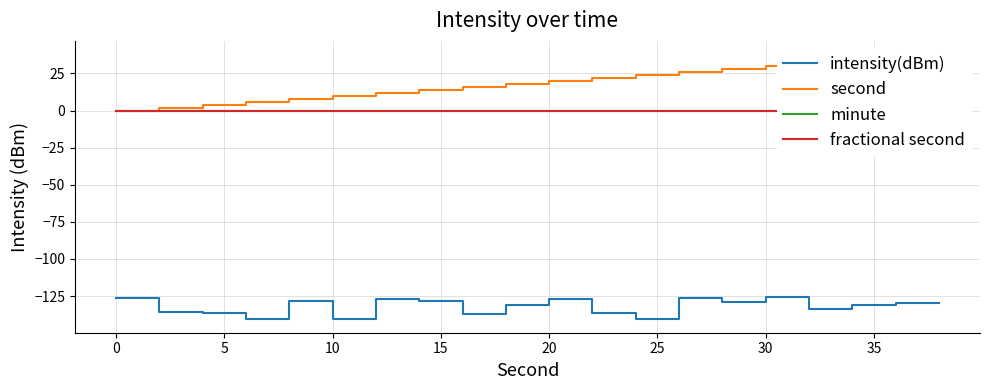

Reading left to right, list all the values displayed in this chart.

intensity(dBm): -126.4	-135.5	-136.3	-140.3	-128.4	-140.8	-126.9	-128.6	-137.2	-131.1	-126.7	-136.4	-140.3	-126.5	-129.3	-125.6	-133.8	-130.7	-129.9	-129.8
second: 0.0	2.0	4.0	6.0	8.0	10.0	12.0	14.0	16.0	18.0	20.0	22.0	24.0	26.0	28.0	30.0	32.0	34.0	36.0	38.0
minute: 0.0	0.0	0.0	0.0	0.0	0.0	0.0	0.0	0.0	0.0	0.0	0.0	0.0	0.0	0.0	0.0	0.0	0.0	0.0	0.0
fractional second: 0.0	0.0	0.0	0.0	0.0	0.0	0.0	0.0	0.0	0.0	0.0	0.0	0.0	0.0	0.0	0.0	0.0	0.0	0.0	0.0